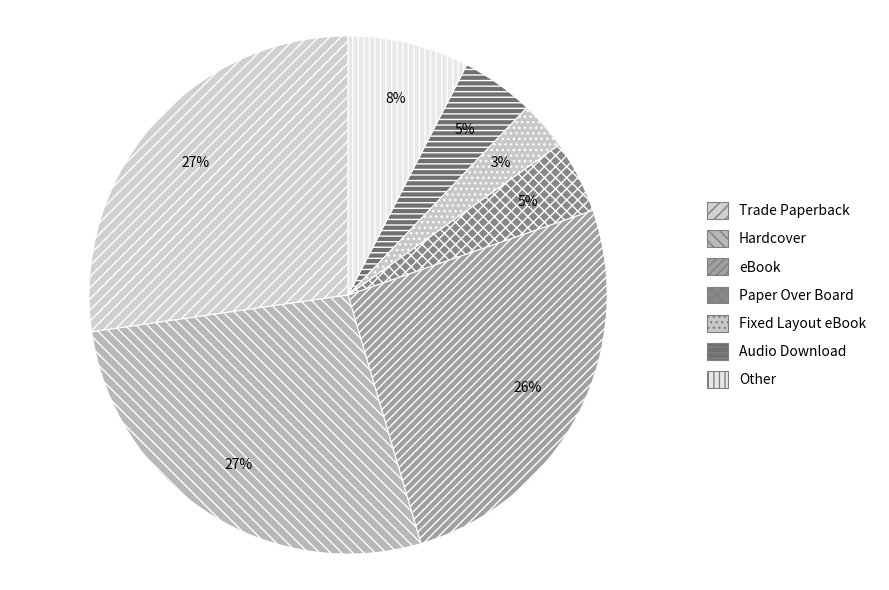

Which has a higher value, Audio Download or eBook?

eBook